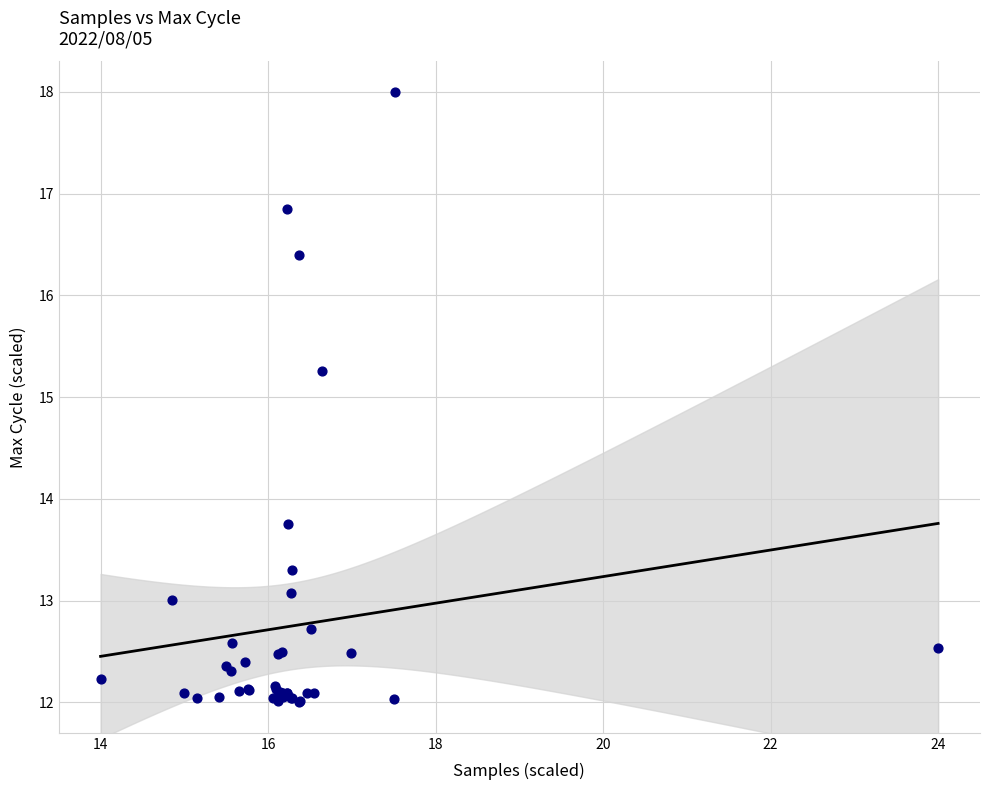

What Y value in the scatter plot is closest to 15?

15.3